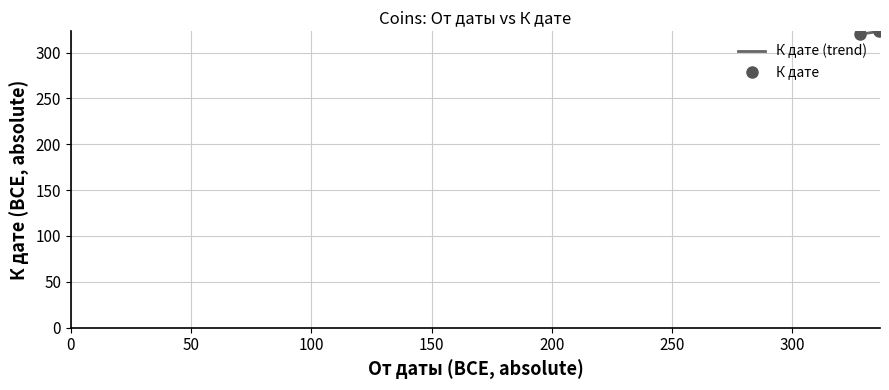

What is the difference between the maximum and minimum values?

3